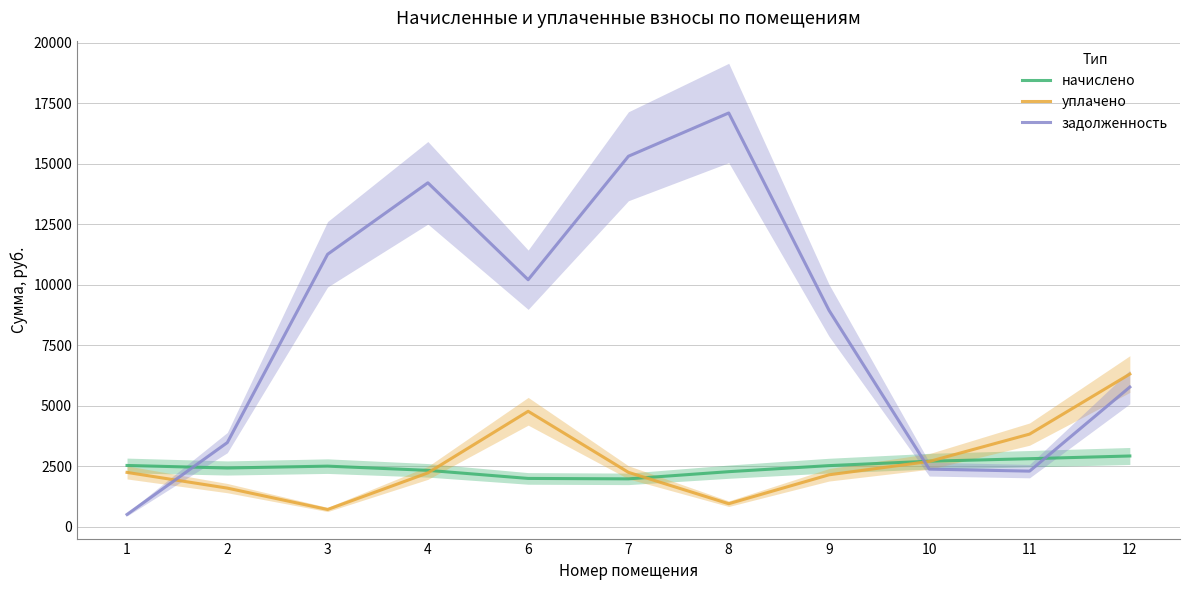

How many times do уплачено and начислено cross each other?

3